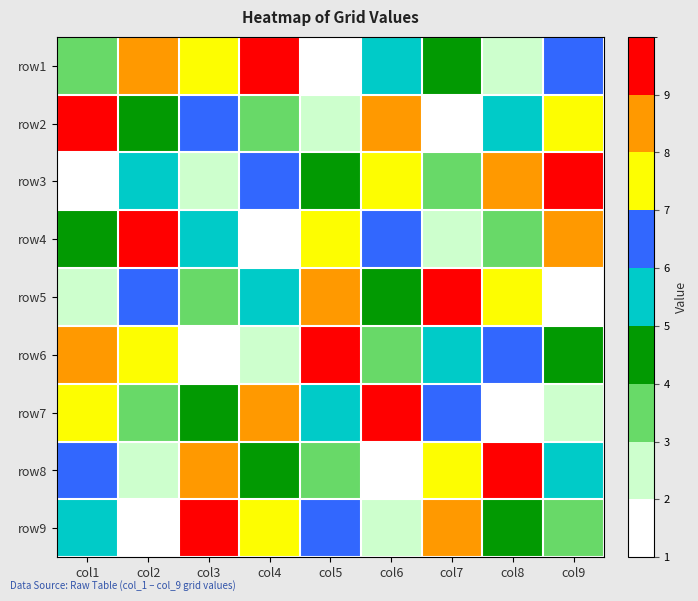

What is the spread (max minus min) of values at col7?

8